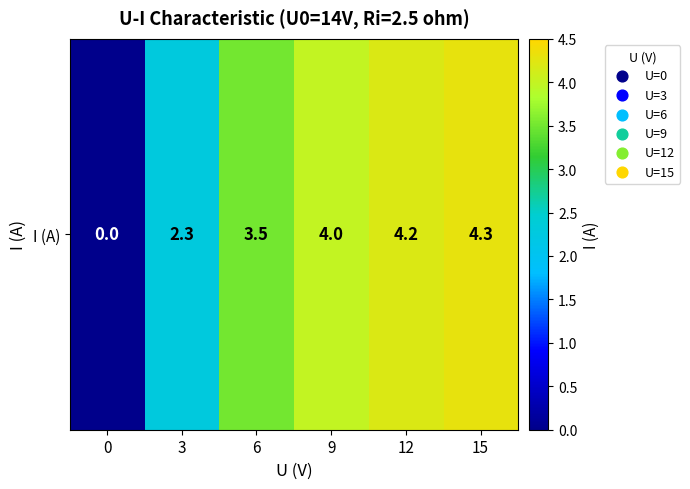

At which category does the chart reach its peak across all series?

15